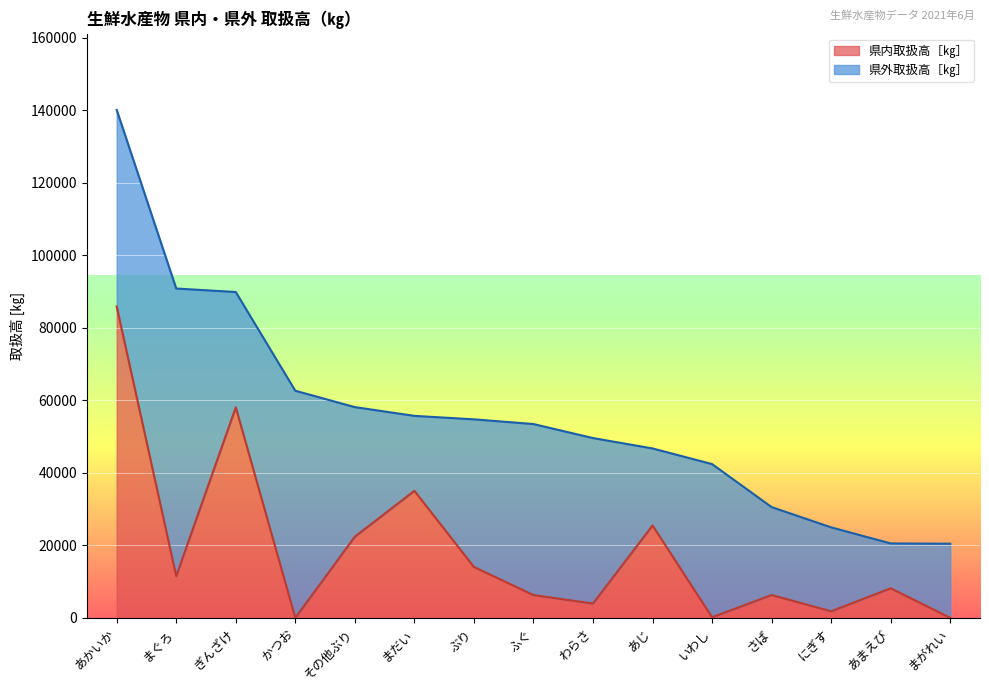

Approximately how many times larger is the value at わらさ compared to にぎす?

2.2